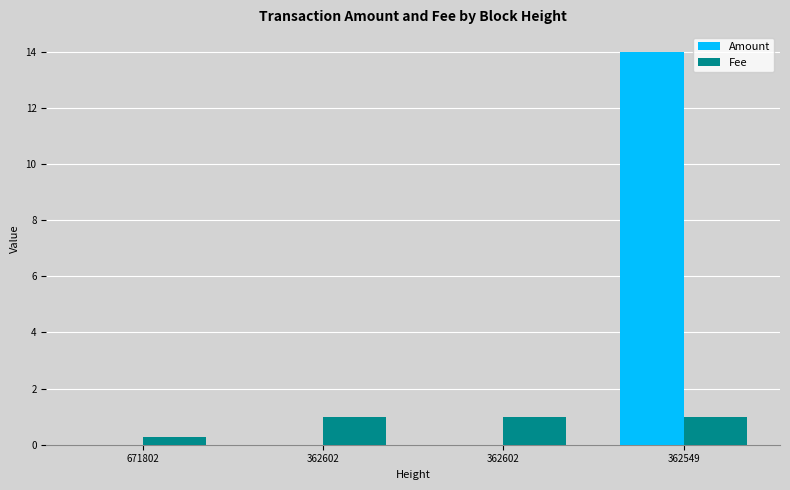

Which category has the lowest value in the Fee series?

671802